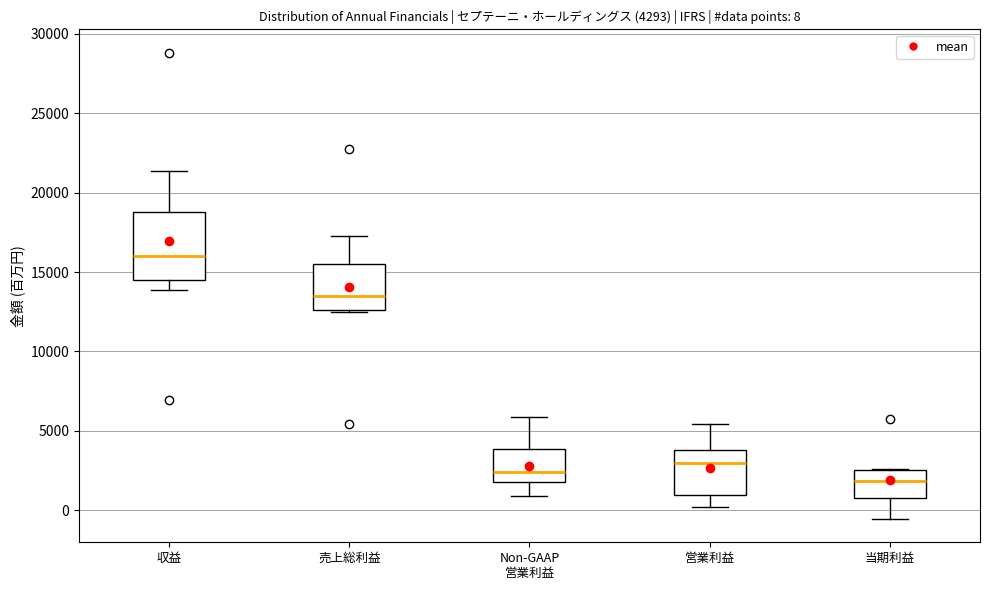

Which box is the tallest, from its lower edge to its upper edge?

収益